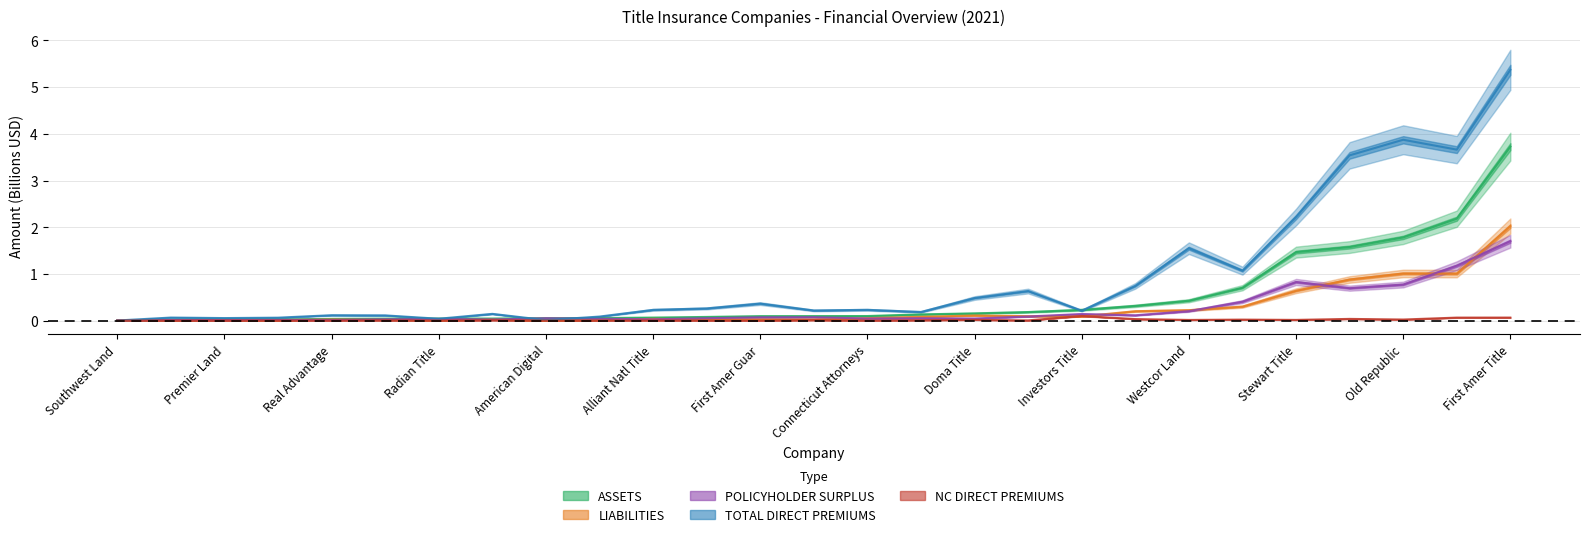

The NC DIRECT PREMIUMS series shows 0.0 at Stewart Title. True or false?

True